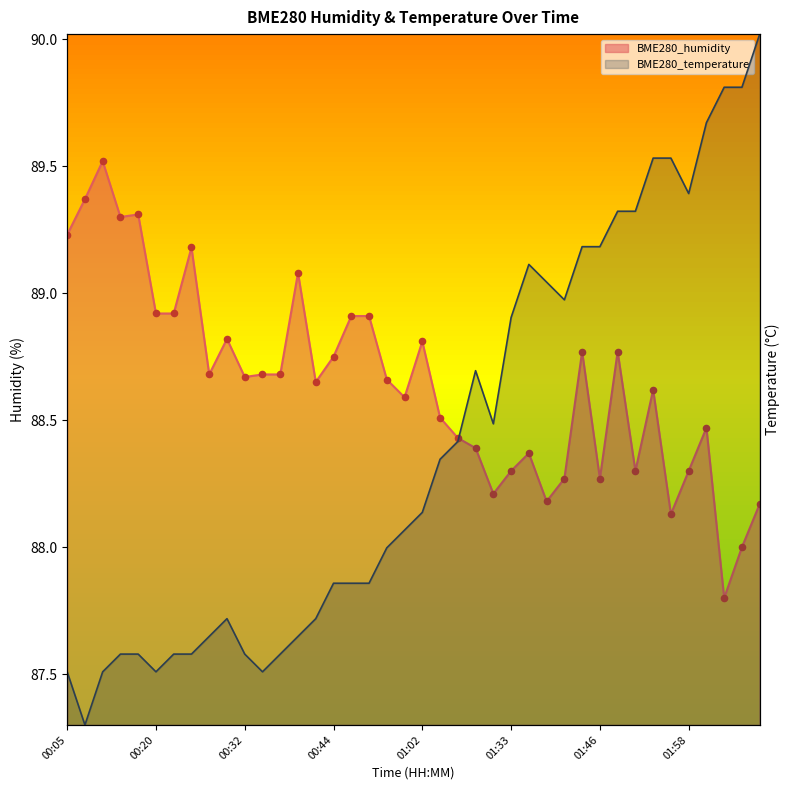

What are all the series names shown in the legend?

BME280_humidity, BME280_temperature